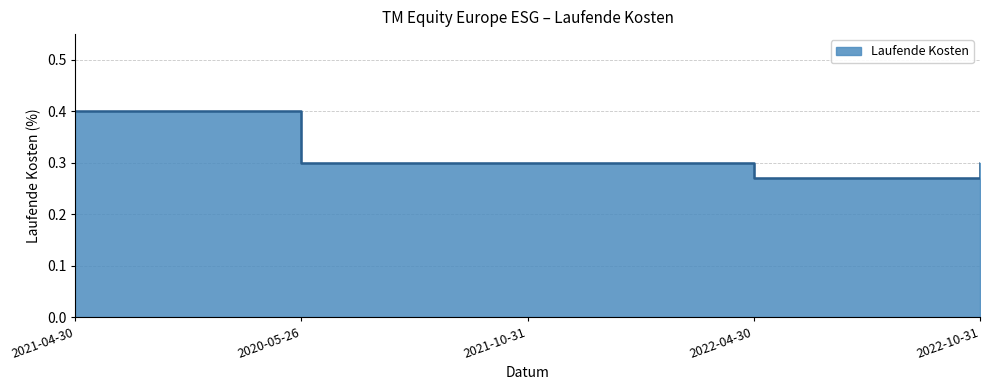

How many interior local valleys (lower than both neighbors) does the data have?

1